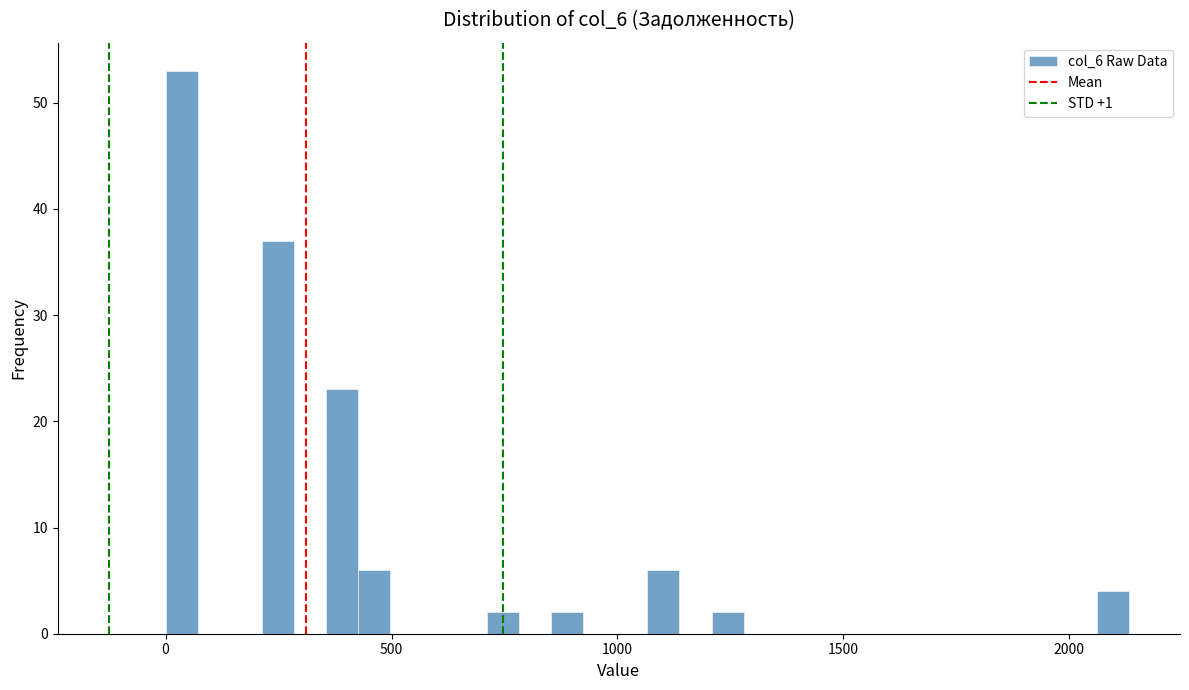

Around what value on the x-axis is the tallest bar? Give the approximate position of its centre, as read against the axis.

50